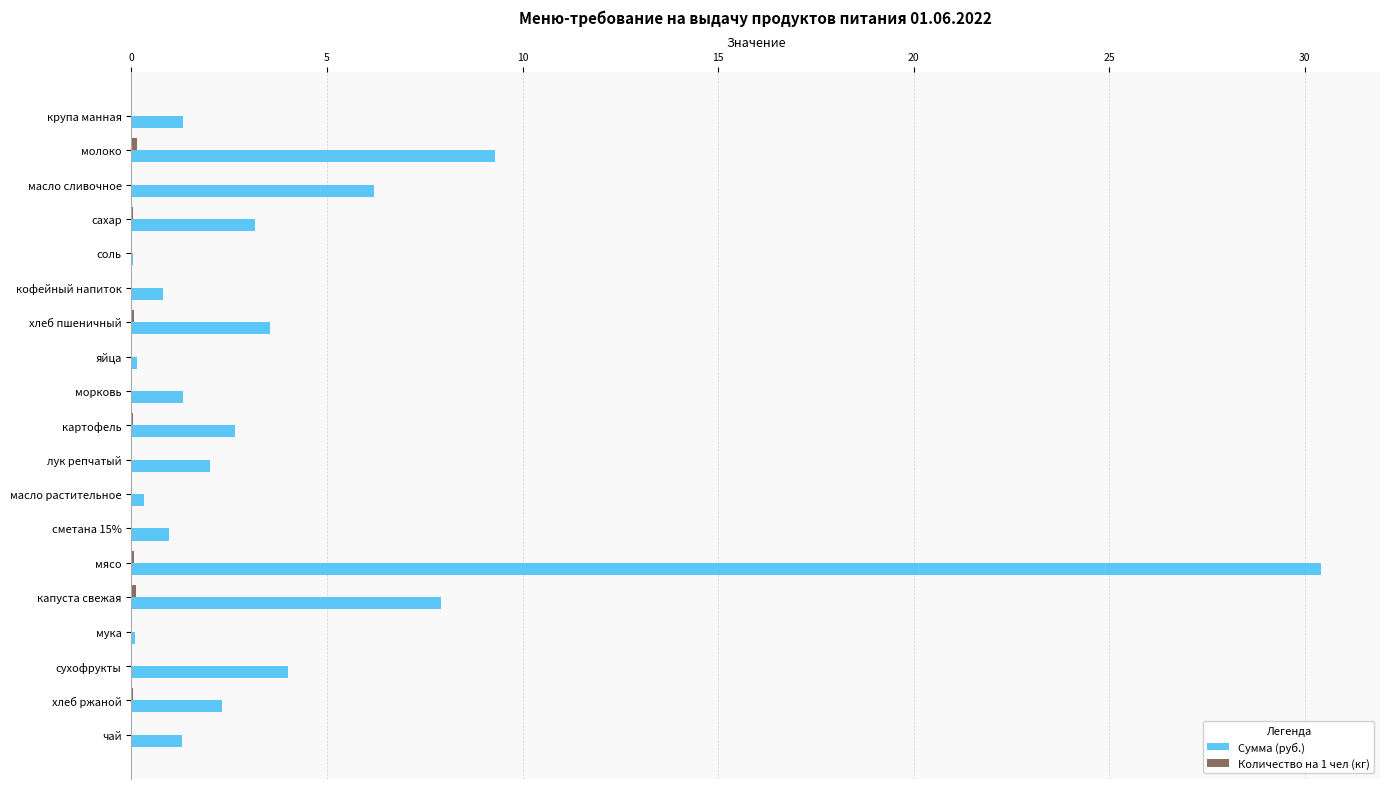

True or false: Сумма (руб.) has a value of 6.2 at масло сливочное.

True